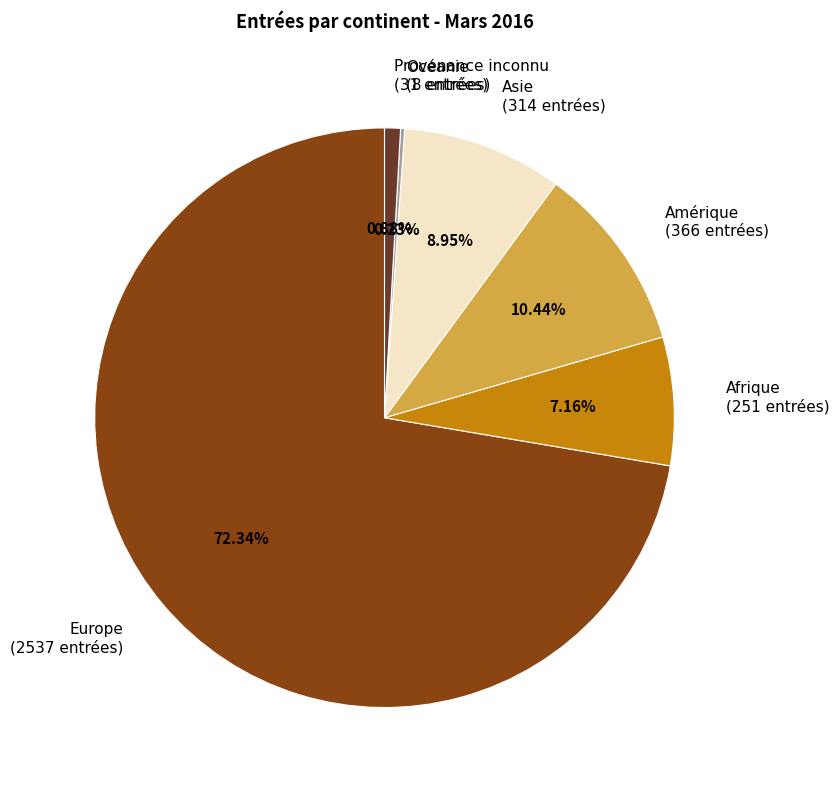

Between Afrique (251 entrées) and Europe (2537 entrées), which is larger?

Europe (2537 entrées)